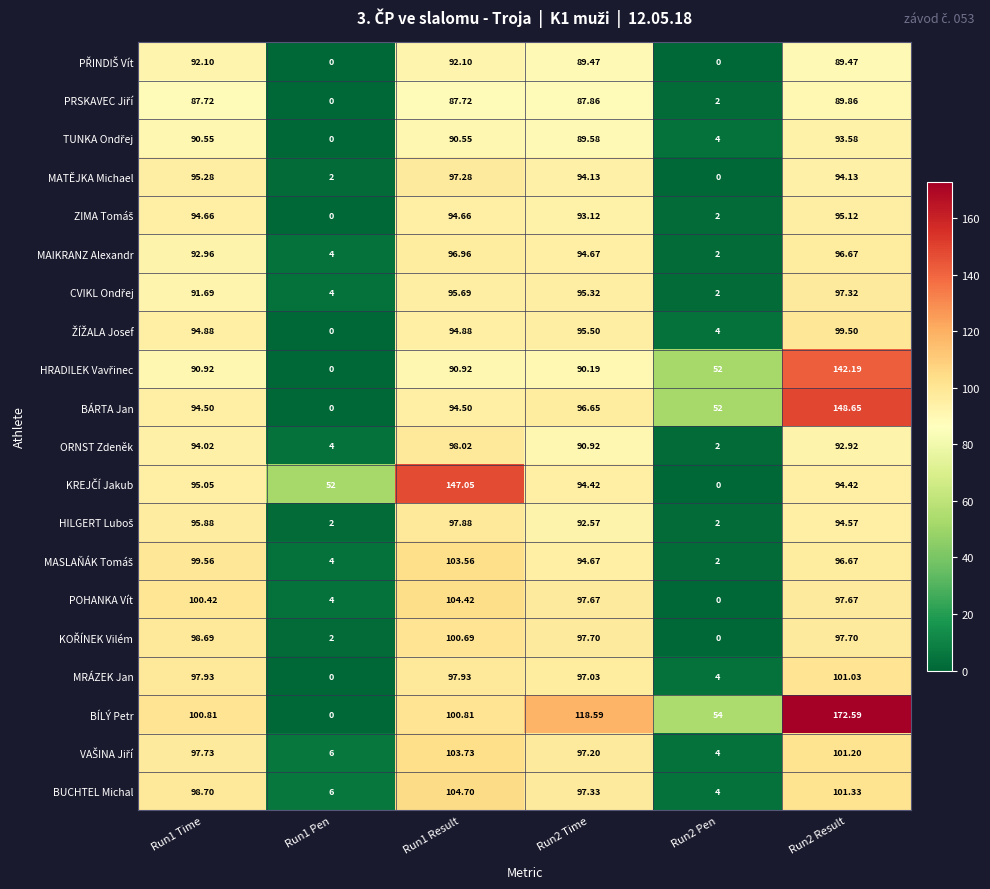

Is the value of BUCHTEL Michal at Run2 Result greater than the value of BÁRTA Jan at Run1 Result?

Yes